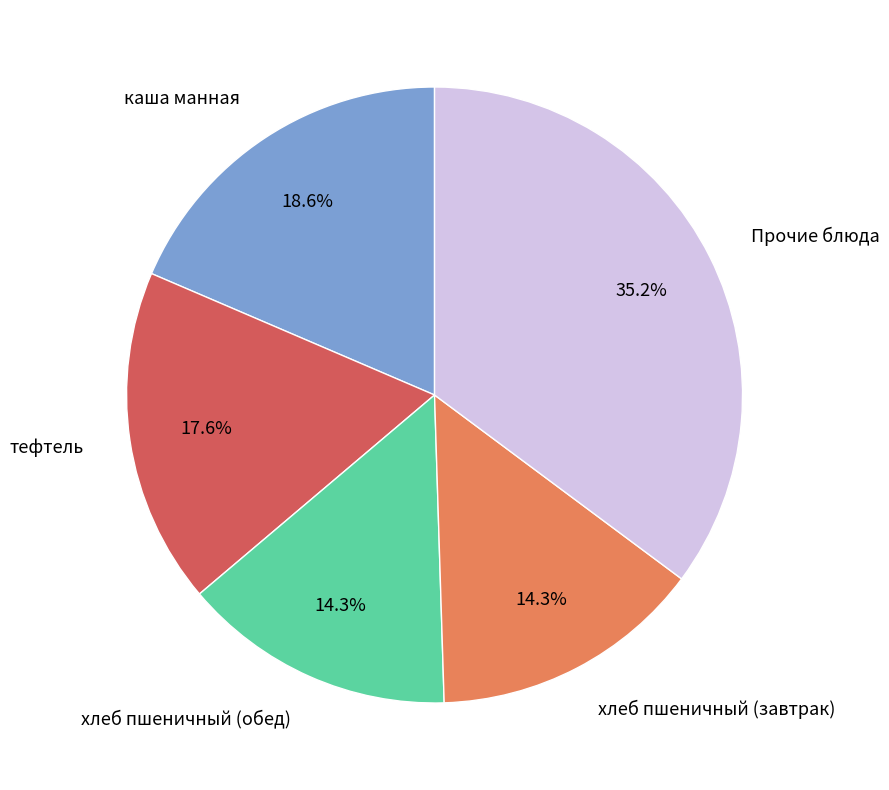

Is there a majority slice in this chart?

No